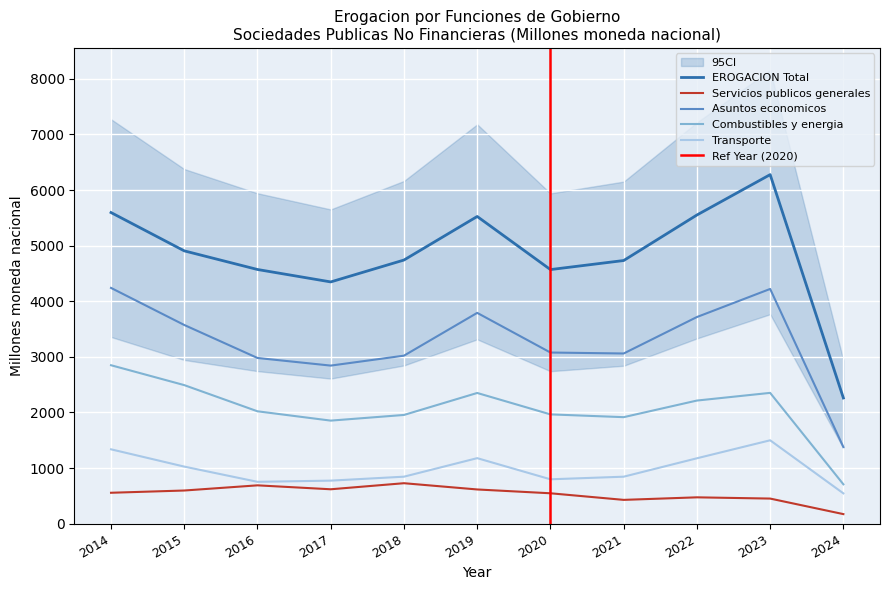

Where is the first local maximum for Combustibles y energia?

2019